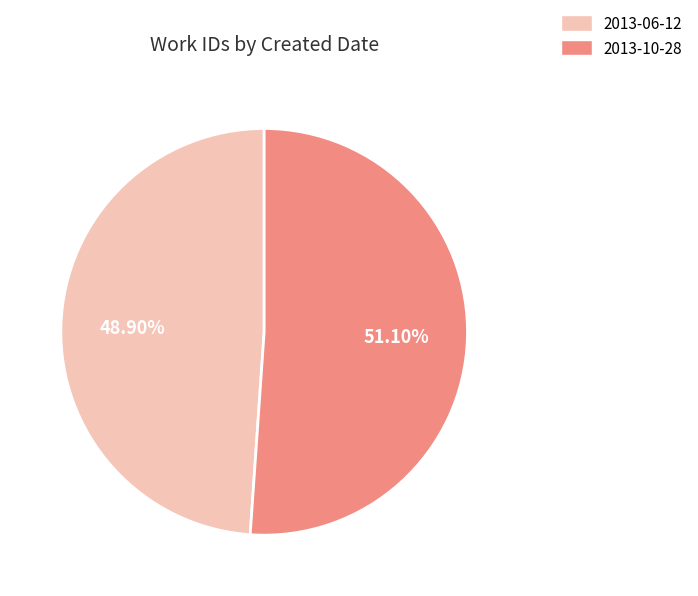

Is it true that 2013-06-12 is 60% of the pie?

False